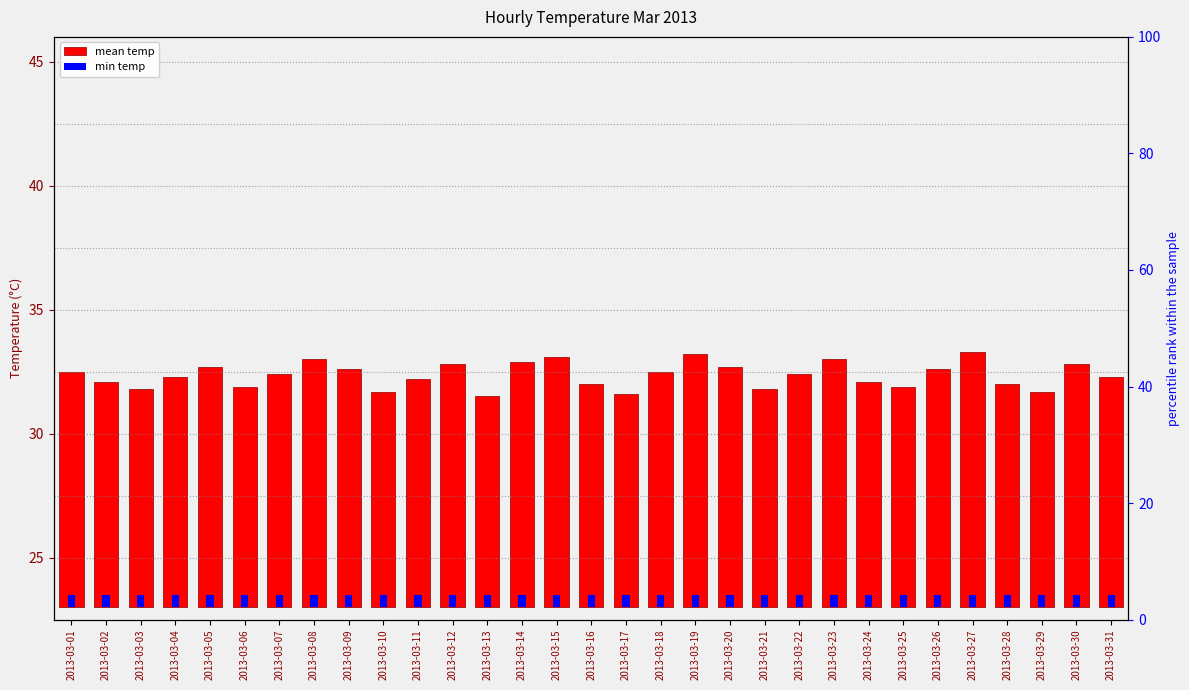

Reading left to right, list all the values displayed in this chart.

mean temp: 2013-03-01=9.5	2013-03-02=9.1	2013-03-03=8.8	2013-03-04=9.3	2013-03-05=9.7	2013-03-06=8.9	2013-03-07=9.4	2013-03-08=10.0	2013-03-09=9.6	2013-03-10=8.7	2013-03-11=9.2	2013-03-12=9.8	2013-03-13=8.5	2013-03-14=9.9	2013-03-15=10.1	2013-03-16=9.0	2013-03-17=8.6	2013-03-18=9.5	2013-03-19=10.2	2013-03-20=9.7	2013-03-21=8.8	2013-03-22=9.4	2013-03-23=10.0	2013-03-24=9.1	2013-03-25=8.9	2013-03-26=9.6	2013-03-27=10.3	2013-03-28=9.0	2013-03-29=8.7	2013-03-30=9.8	2013-03-31=9.3
min temp: 2013-03-01=0.5	2013-03-02=0.5	2013-03-03=0.5	2013-03-04=0.5	2013-03-05=0.5	2013-03-06=0.5	2013-03-07=0.5	2013-03-08=0.5	2013-03-09=0.5	2013-03-10=0.5	2013-03-11=0.5	2013-03-12=0.5	2013-03-13=0.5	2013-03-14=0.5	2013-03-15=0.5	2013-03-16=0.5	2013-03-17=0.5	2013-03-18=0.5	2013-03-19=0.5	2013-03-20=0.5	2013-03-21=0.5	2013-03-22=0.5	2013-03-23=0.5	2013-03-24=0.5	2013-03-25=0.5	2013-03-26=0.5	2013-03-27=0.5	2013-03-28=0.5	2013-03-29=0.5	2013-03-30=0.5	2013-03-31=0.5